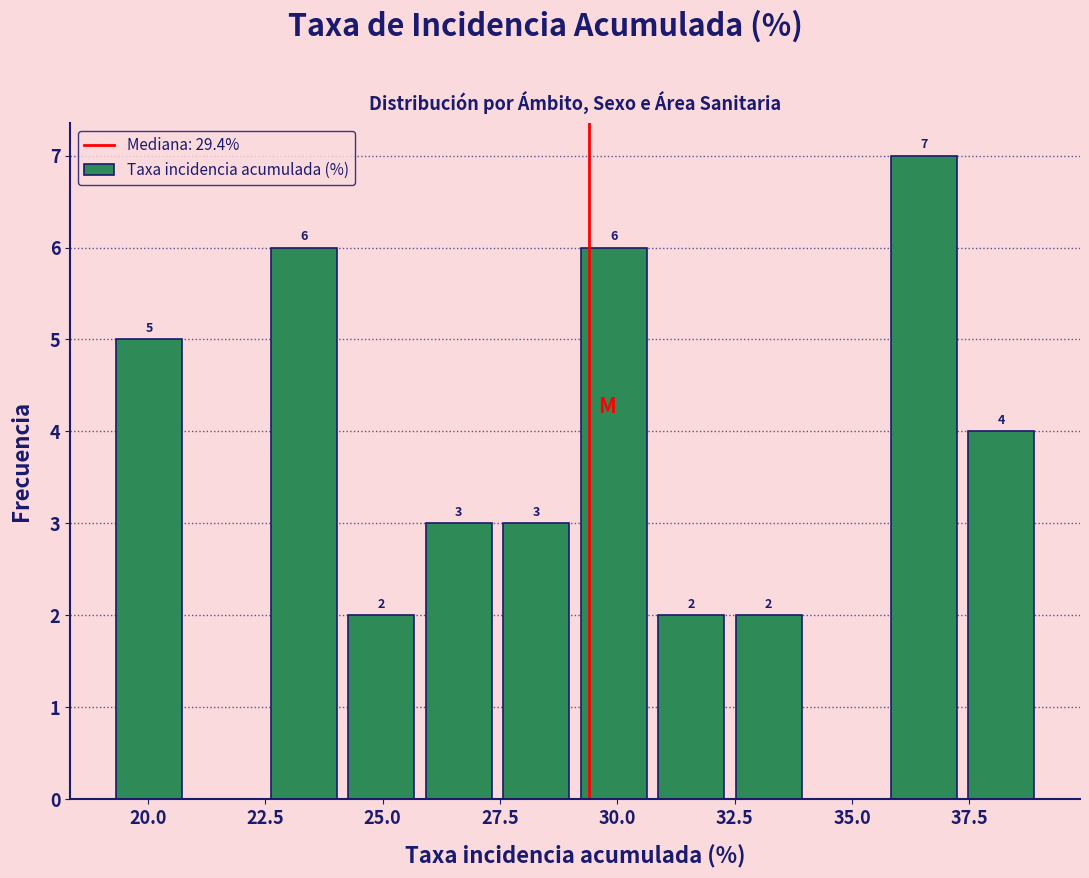

Read against the x-axis, roughly where is the centre of the tallest bar?

36.5